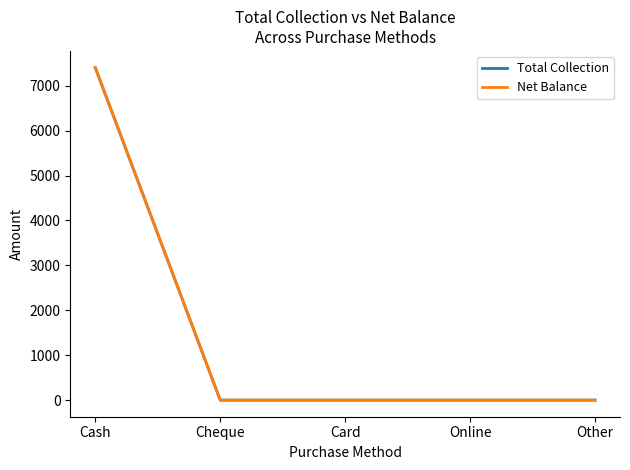

Is this an area chart (filled region under the line)?

No